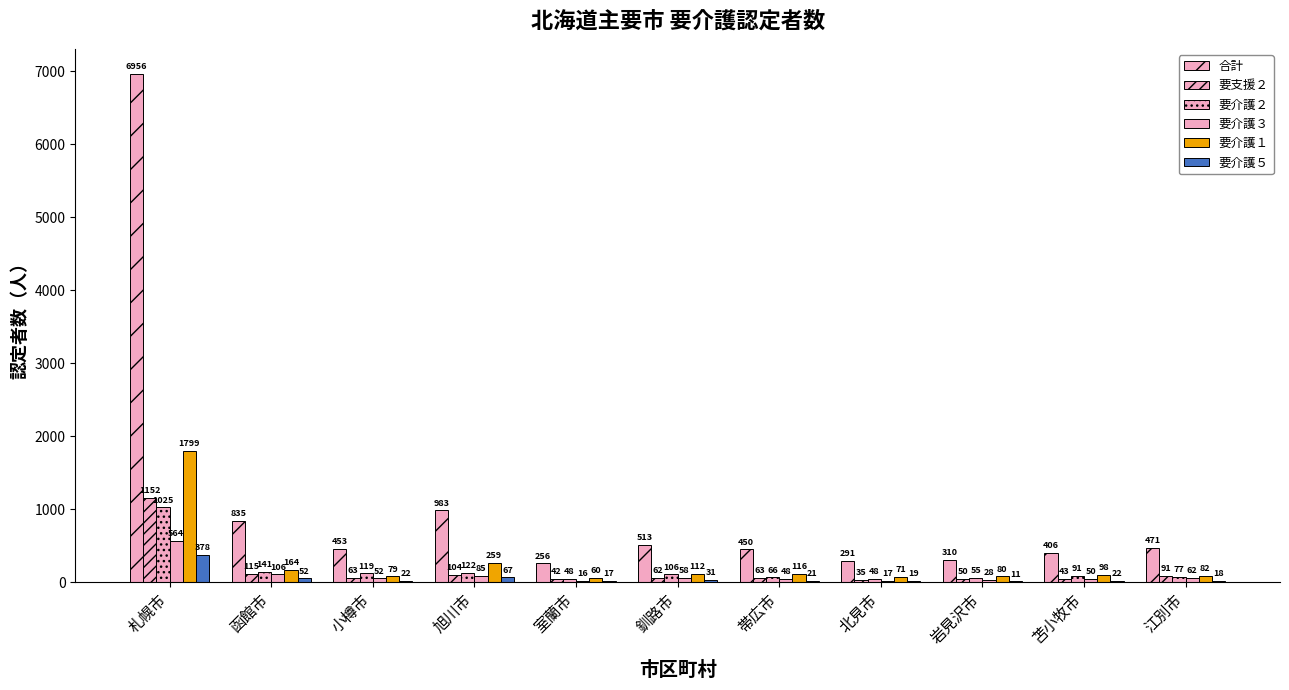

Reading right to left, extract all data points from this chart.

合計: 471	406	310	291	450	513	256	983	453	835	6956
要支援２: 91	43	50	35	63	62	42	104	63	115	1152
要介護２: 77	91	55	48	66	106	48	122	119	141	1025
要介護３: 62	50	28	17	48	58	16	85	52	106	564
要介護１: 82	98	80	71	116	112	60	259	79	164	1799
要介護５: 18	22	11	19	21	31	17	67	22	52	378